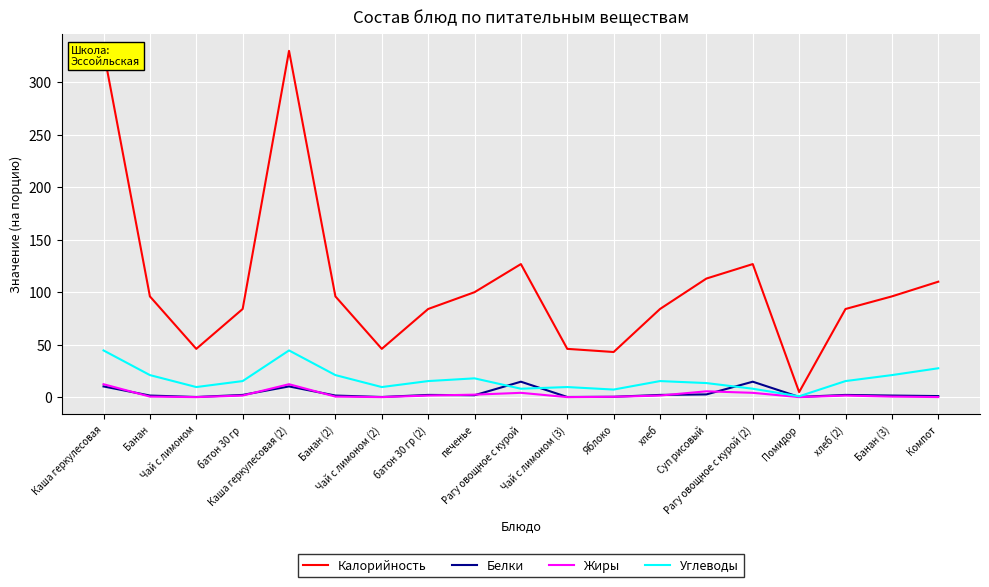

What is the average value of the Углеводы series?

17.1